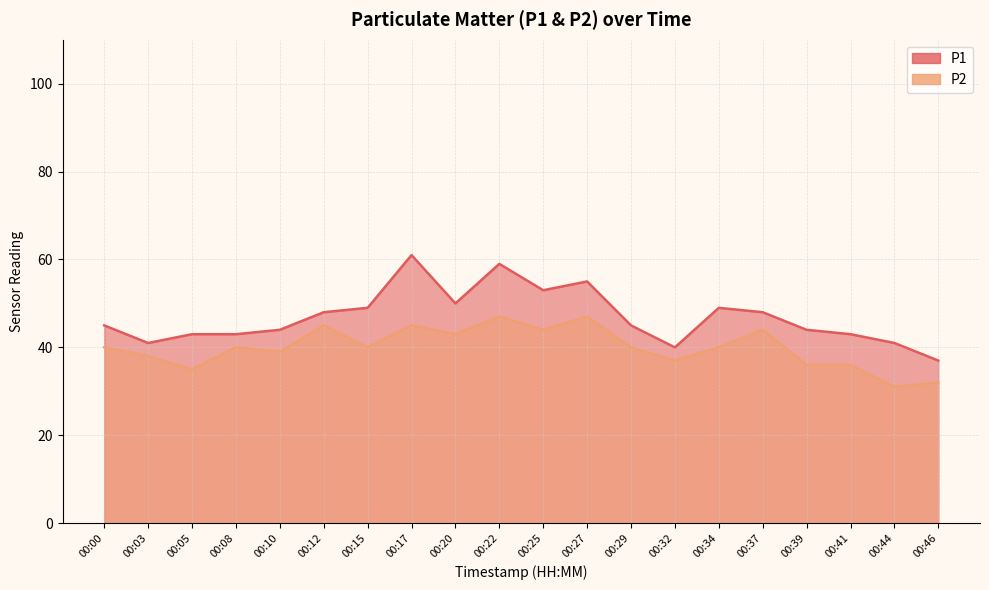

Reading right to left, extract all data points from this chart.

P1: 37	41	43	44	48	49	40	45	55	53	59	50	61	49	48	44	43	43	41	45
P2: 32	31	36	36	44	40	37	40	47	44	47	43	45	40	45	39	40	35	38	40